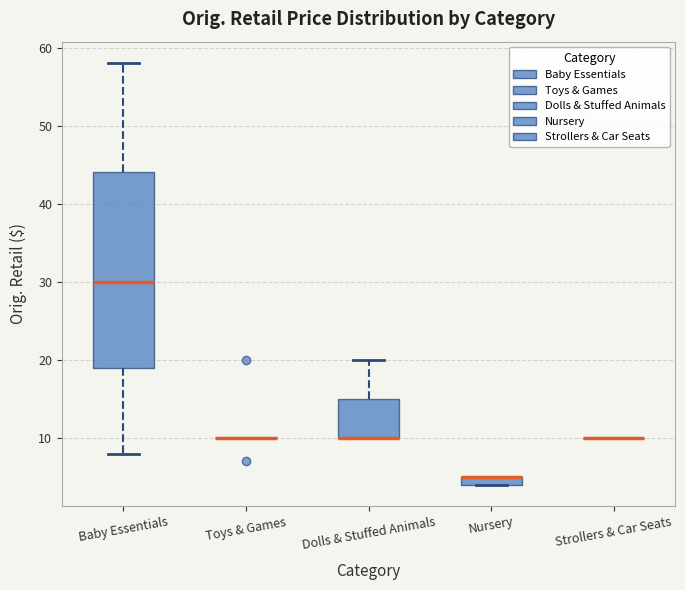

Comparing the boxes themselves (not the whiskers), which one is the tallest?

Baby Essentials